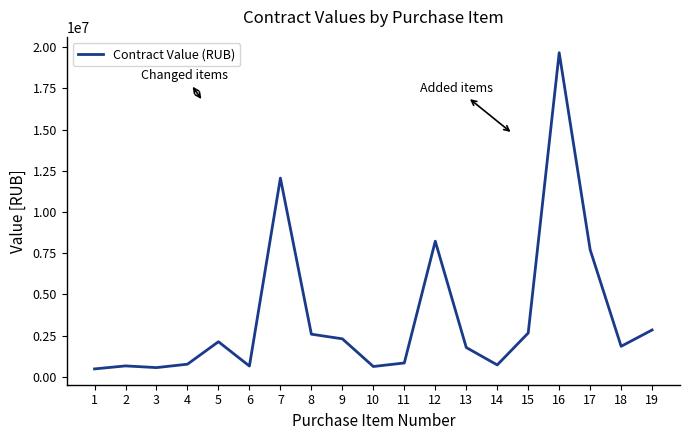

What is the change in value from 8 to 14?

-1867000.0